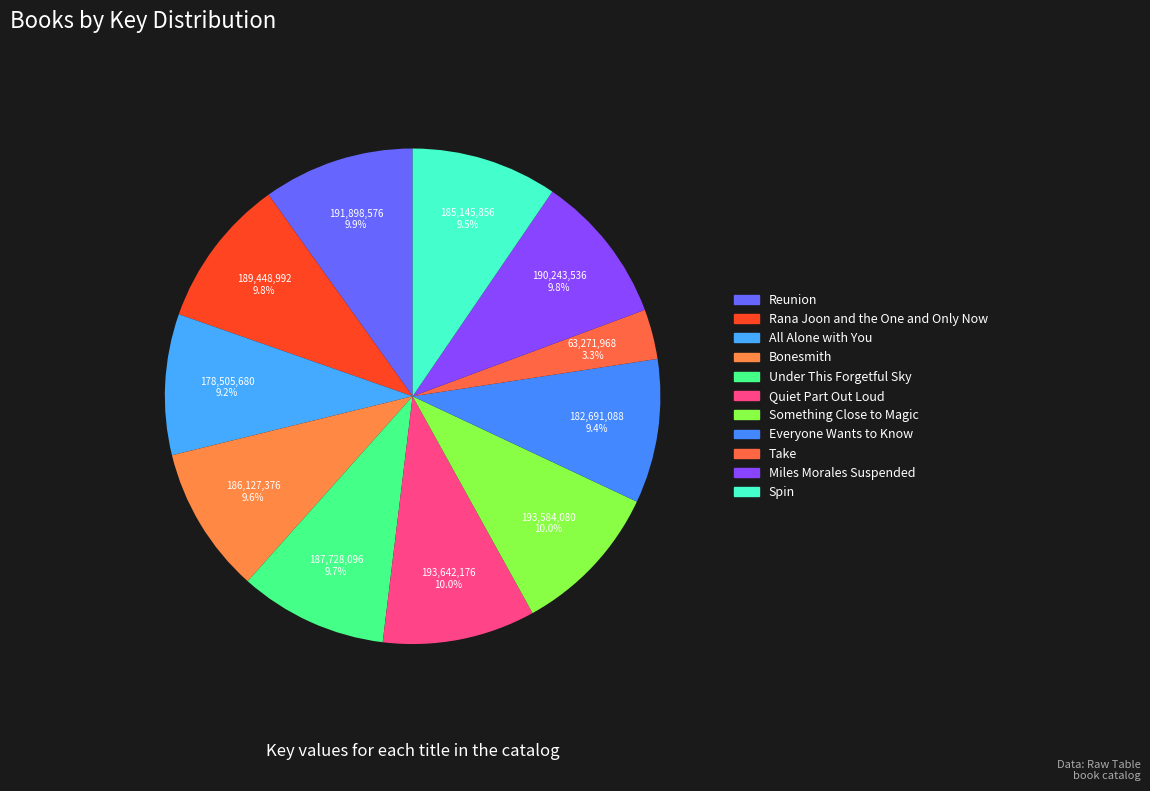

Count the number of slices in the pie.

11